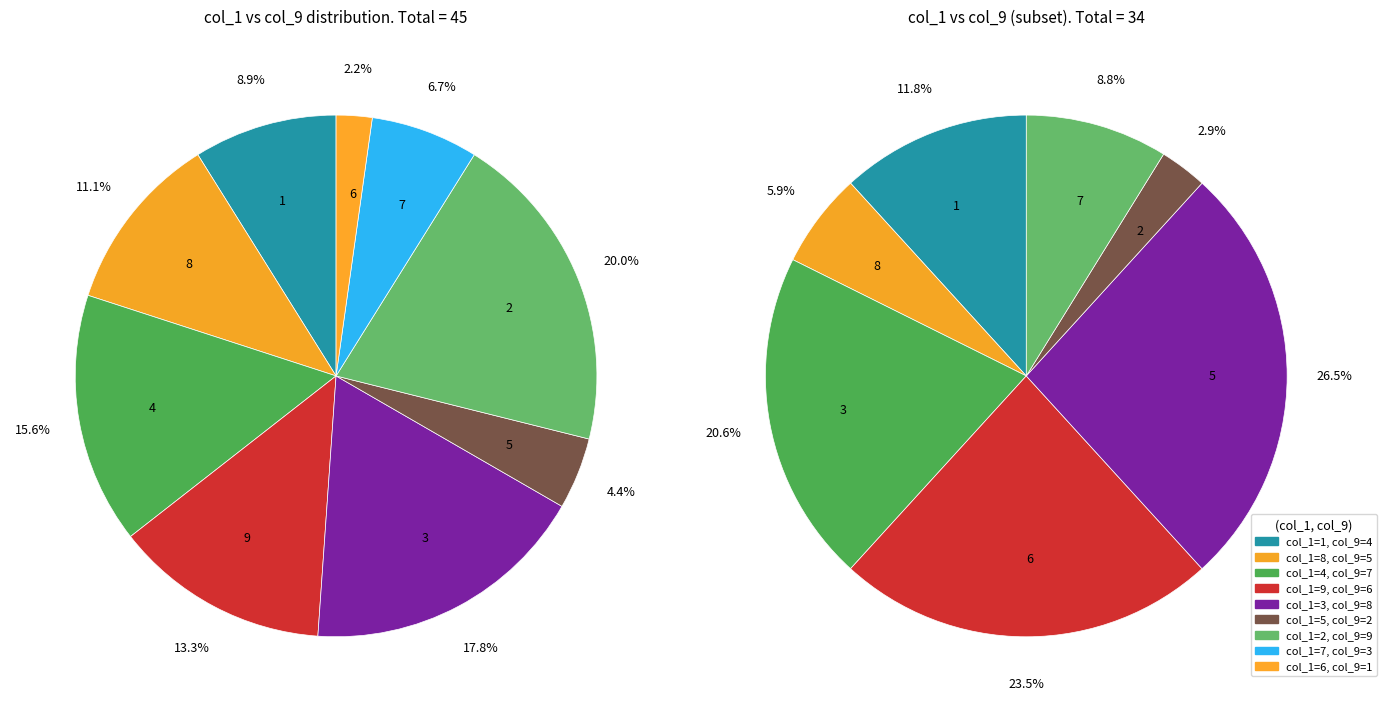

True or false: 6 accounts for 2% of the total.

True